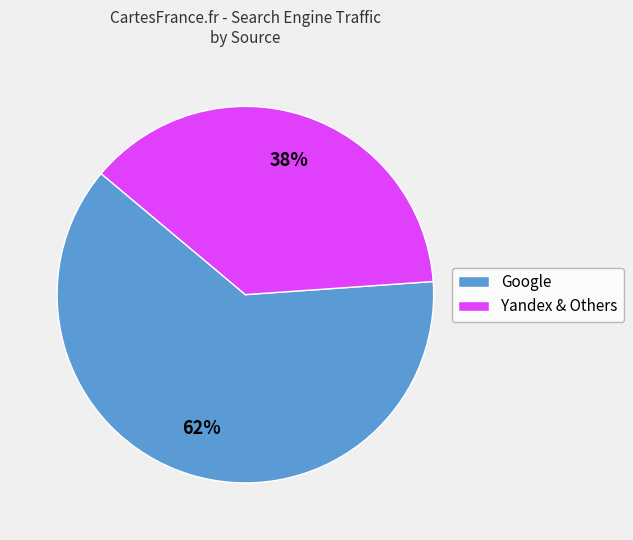

Is there any slice that represents more than half of the pie?

Yes